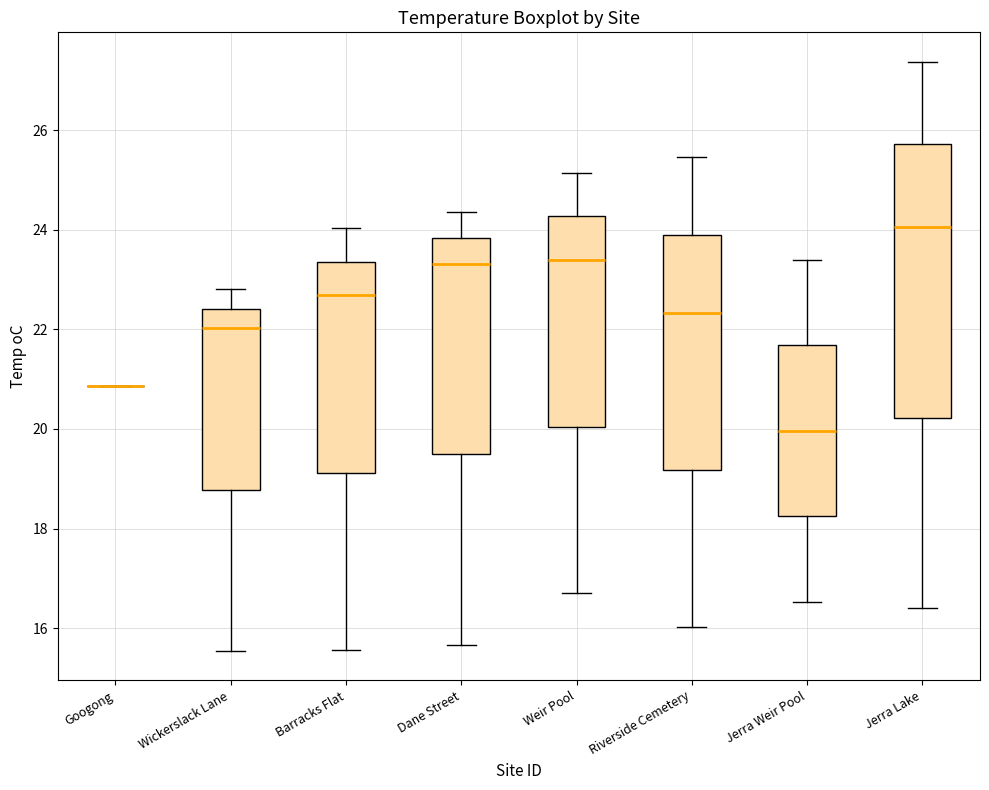

Reading left to right, transcribe this box plot: for each box, give where its median line is, the range the box spans, and where its two whiskers end, as read against the y-axis. The values are not printed on the chart, so give them approximately, as read against the axis.

Googong: box collapsed to a line at 20.8, whiskers 20.8 to 20.8
Wickerslack Lane: median 22.0, box 18.8 to 22.4, whiskers 15.6 to 22.8
Barracks Flat: median 22.6, box 19.2 to 23.4, whiskers 15.6 to 24.0
Dane Street: median 23.4, box 19.4 to 23.8, whiskers 15.6 to 24.4
Weir Pool: median 23.4, box 20.0 to 24.2, whiskers 16.8 to 25.2
Riverside Cemetery: median 22.4, box 19.2 to 23.8, whiskers 16.0 to 25.4
Jerra Weir Pool: median 20.0, box 18.2 to 21.6, whiskers 16.6 to 23.4
Jerra Lake: median 24.0, box 20.2 to 25.8, whiskers 16.4 to 27.4